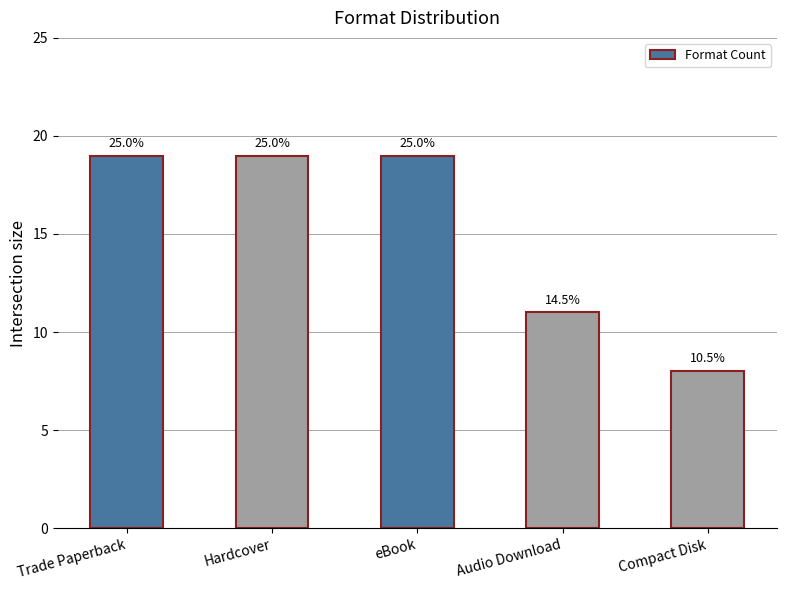

Between Audio Download and Trade Paperback, which is larger?

Trade Paperback